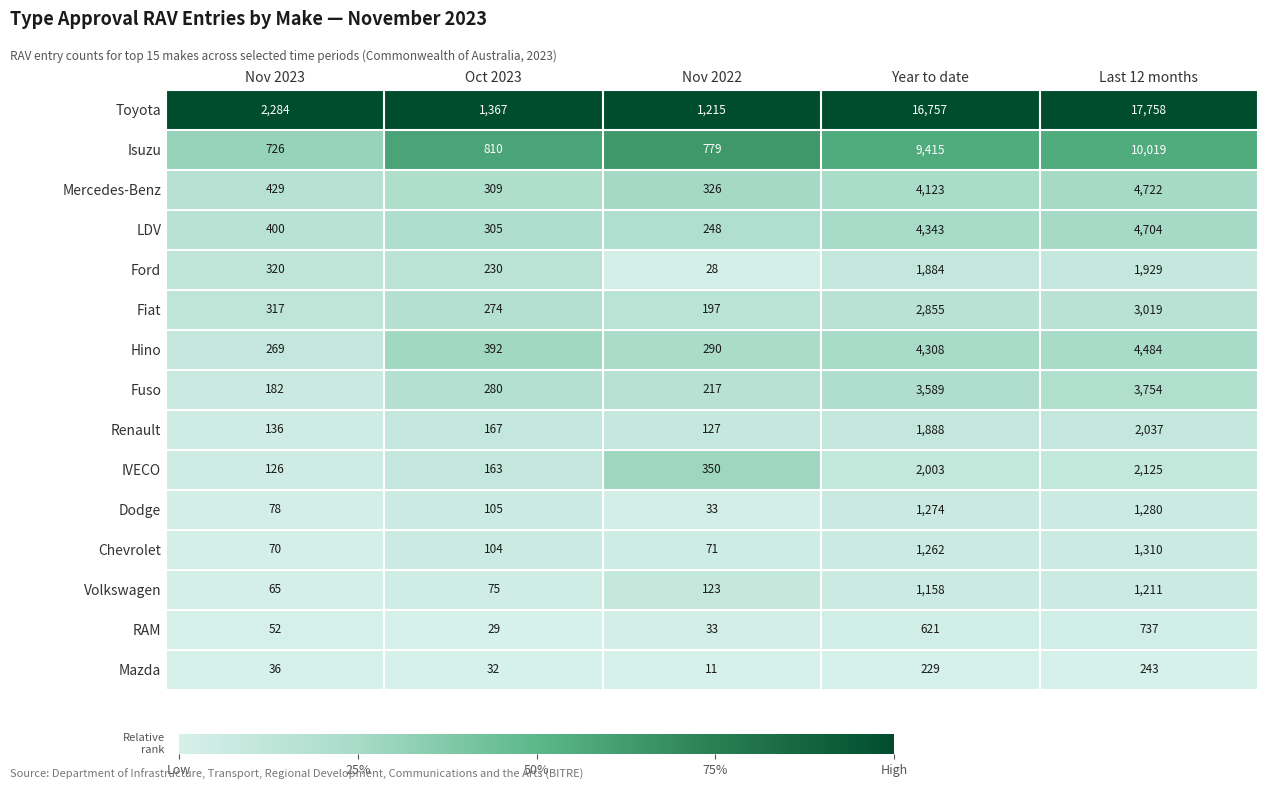

The value of LDV at Nov 2023 is 400. True or false?

True